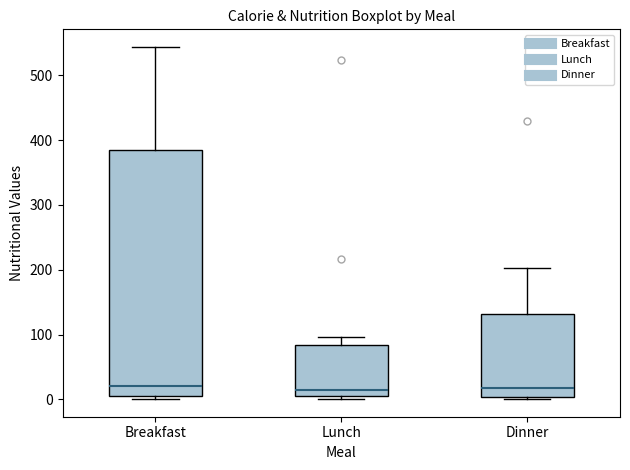

Where does the upper whisker of the box for Breakfast end on the y-axis? The values are not printed on the chart, so give them approximately, as read against the axis.

540